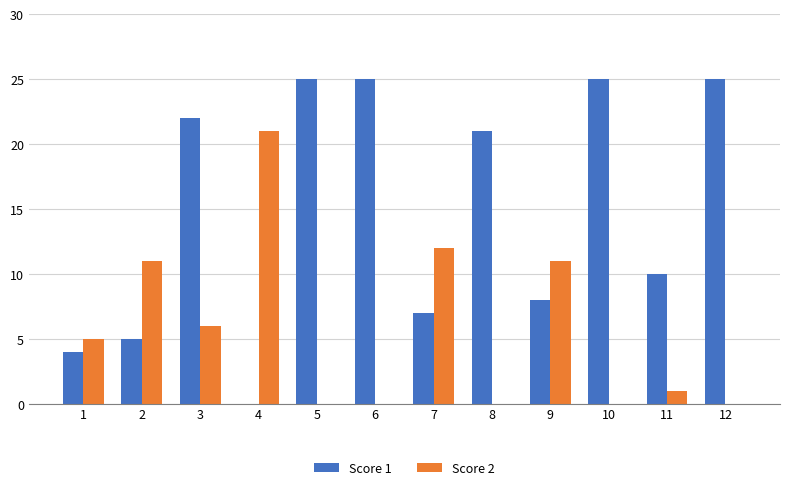

The value of Score 2 at 8 is -7. True or false?

False